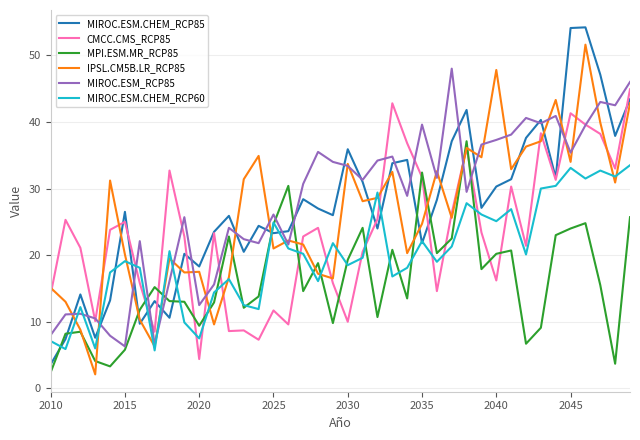

What is the minimum value for MIROC.ESM.CHEM_RCP85?

3.6